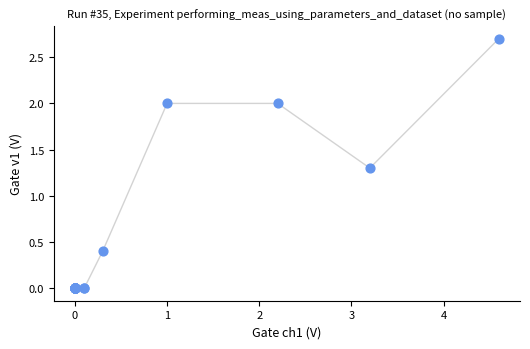

What Y value in the scatter plot is closest to 1?

1.3